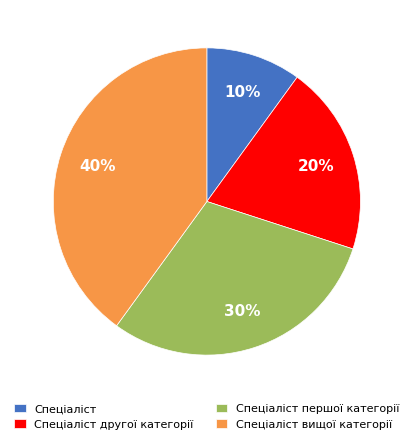

Is it true that Спеціаліст вищої категорії is 46% of the pie?

False